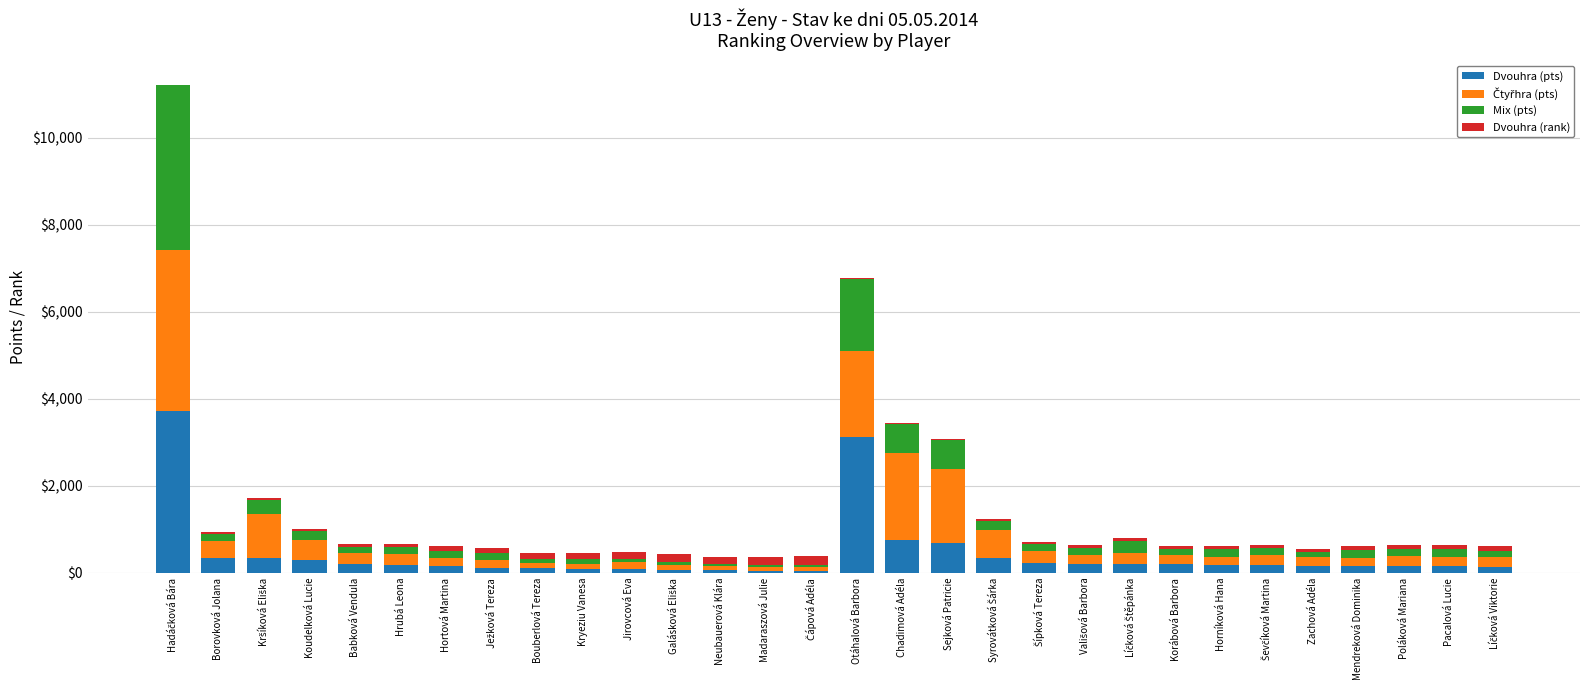

What is the highest value of the Dvouhra (pts) series?

3720